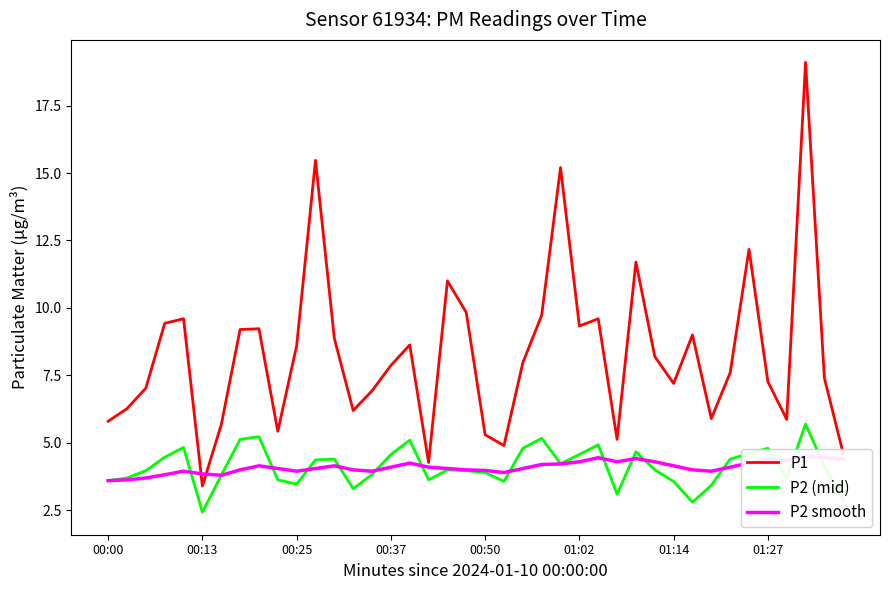

What is the minimum value for P2 (mid)?

2.4